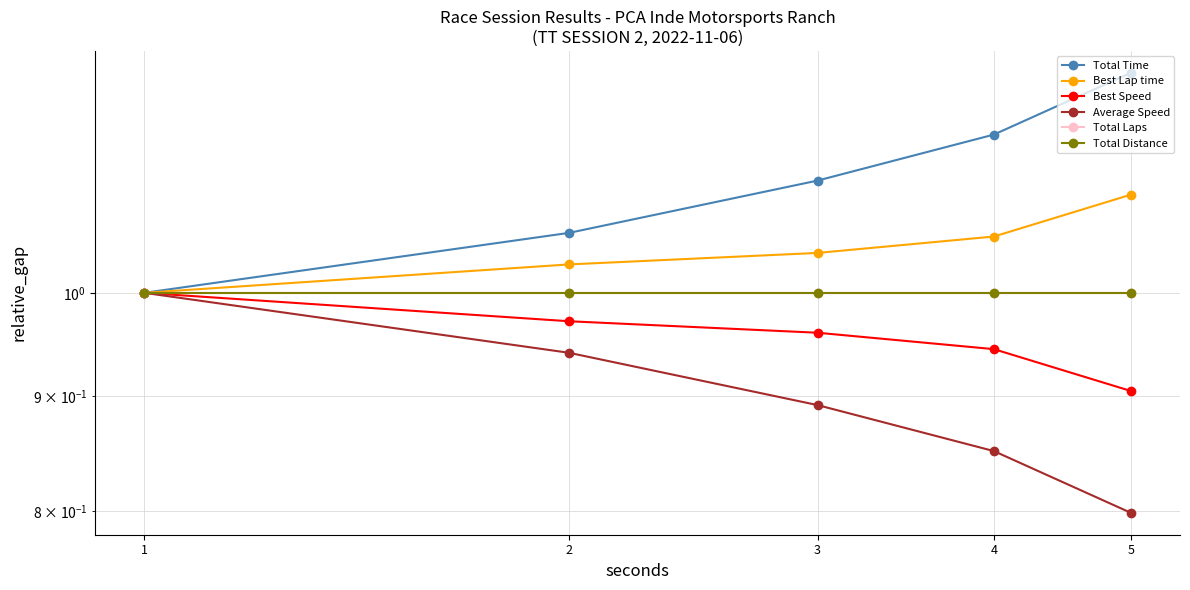

Reading left to right, transcribe all the data shown in this chart.

Total Time: 1.0	1.1	1.1	1.2	1.3
Best Lap time: 1.0	1.0	1.0	1.1	1.1
Best Speed: 1.0	1.0	1.0	0.9	0.9
Average Speed: 1.0	0.9	0.9	0.9	0.8
Total Laps: 1.0	1.0	1.0	1.0	1.0
Total Distance: 1.0	1.0	1.0	1.0	1.0